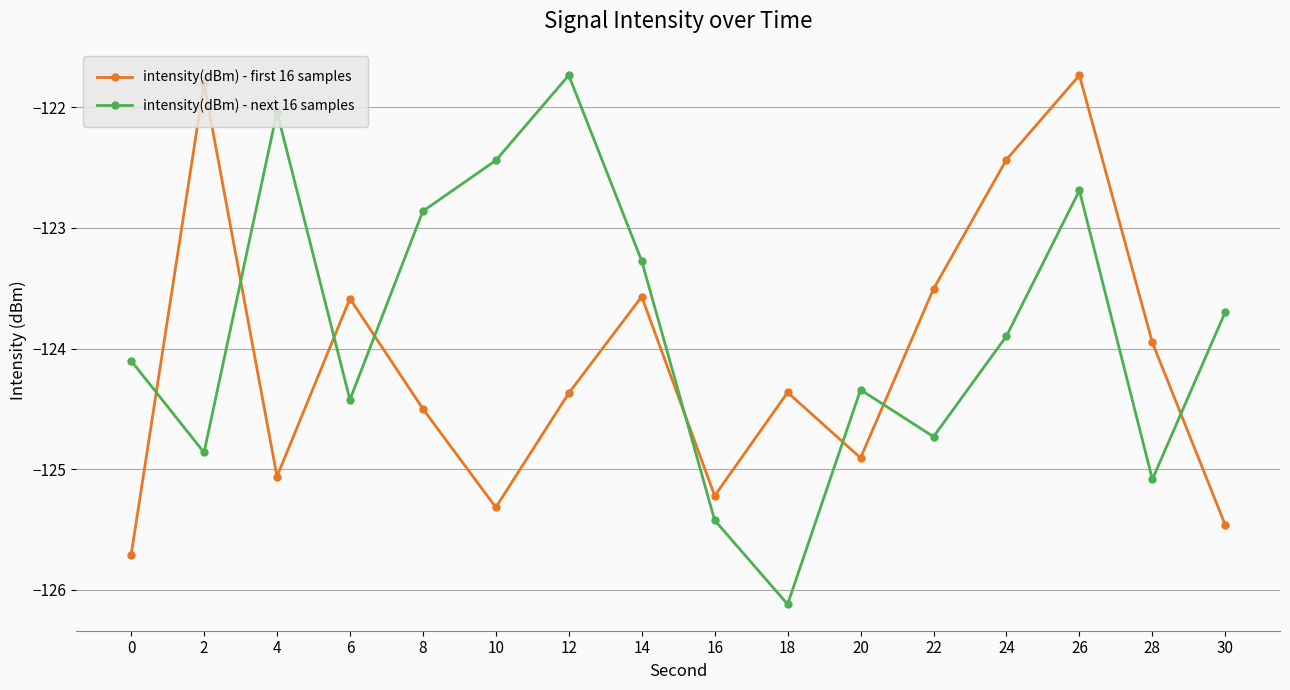

What is the total value across all series at 2?

-246.7